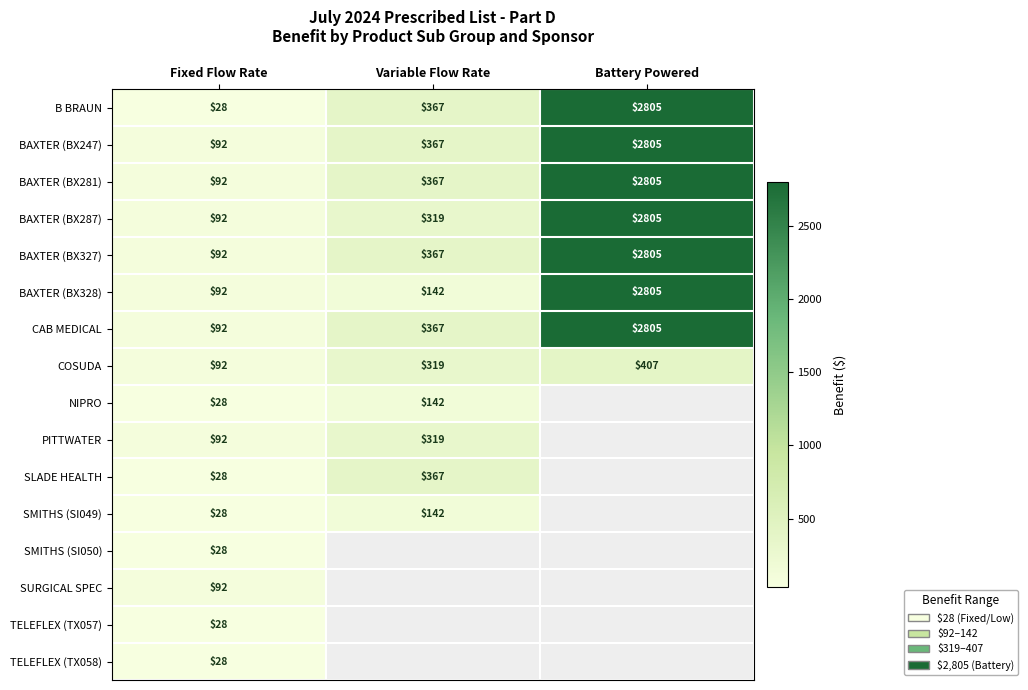

What is the highest value of the B BRAUN series?

2805